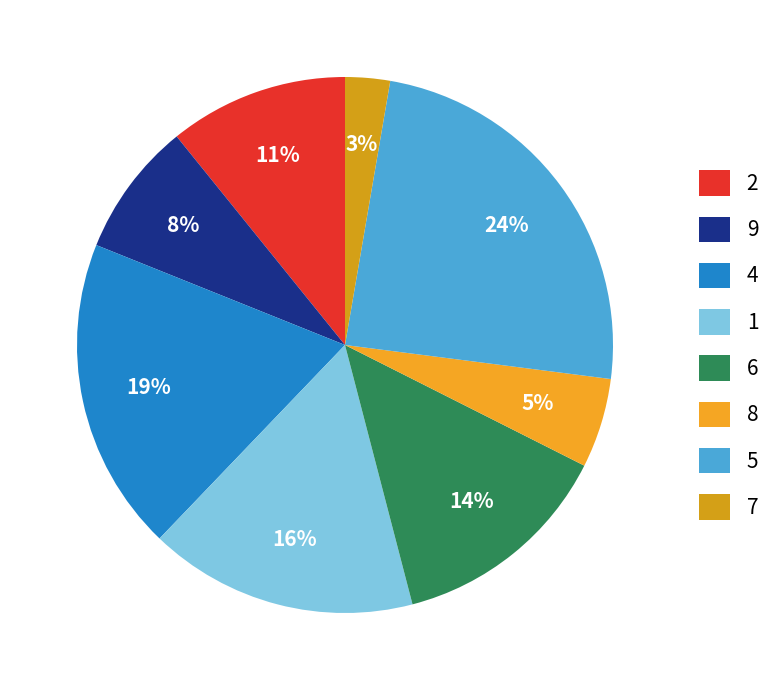

Rank the categories by value from lowest to highest.

7, 8, 9, 2, 6, 1, 4, 5